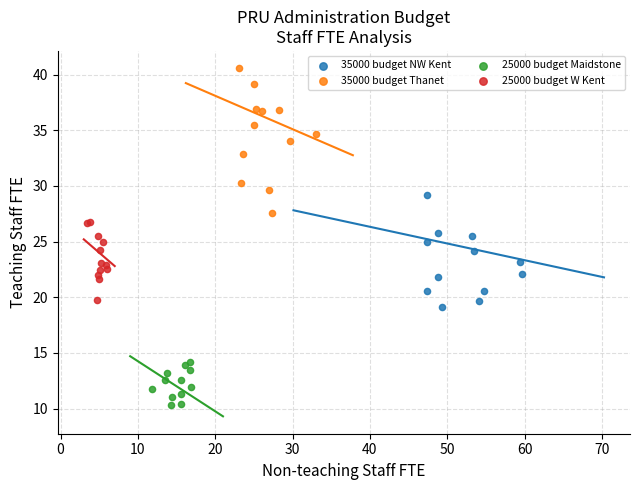

Which series reaches the minimum Y coordinate?

25000 budget Maidstone